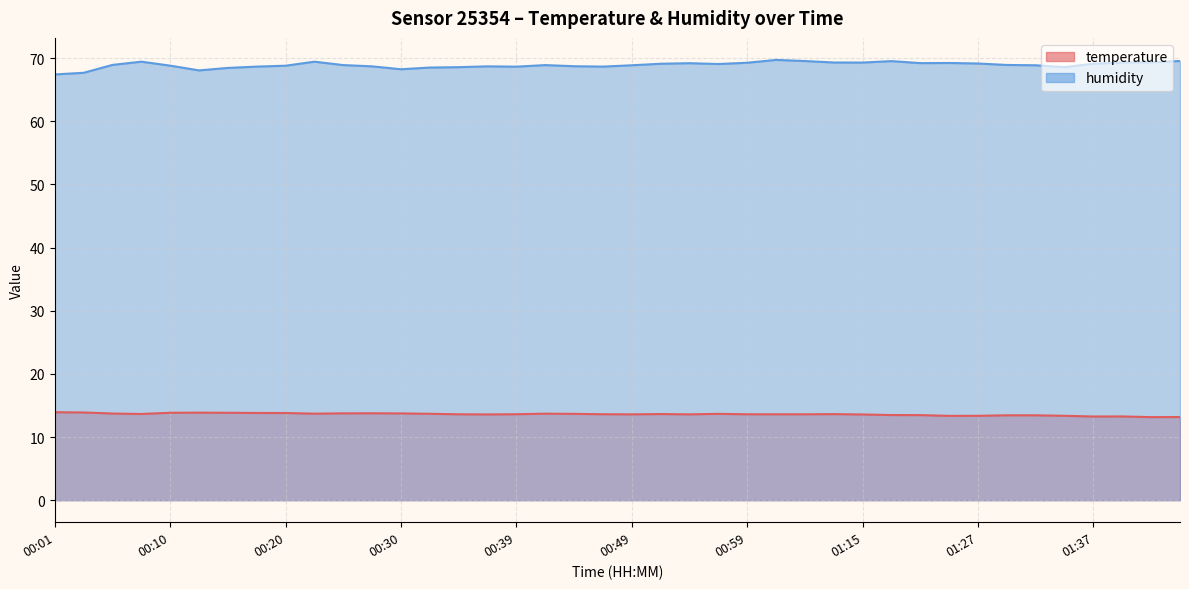

At 00:08, list the series in order from largest to smallest.

humidity, temperature